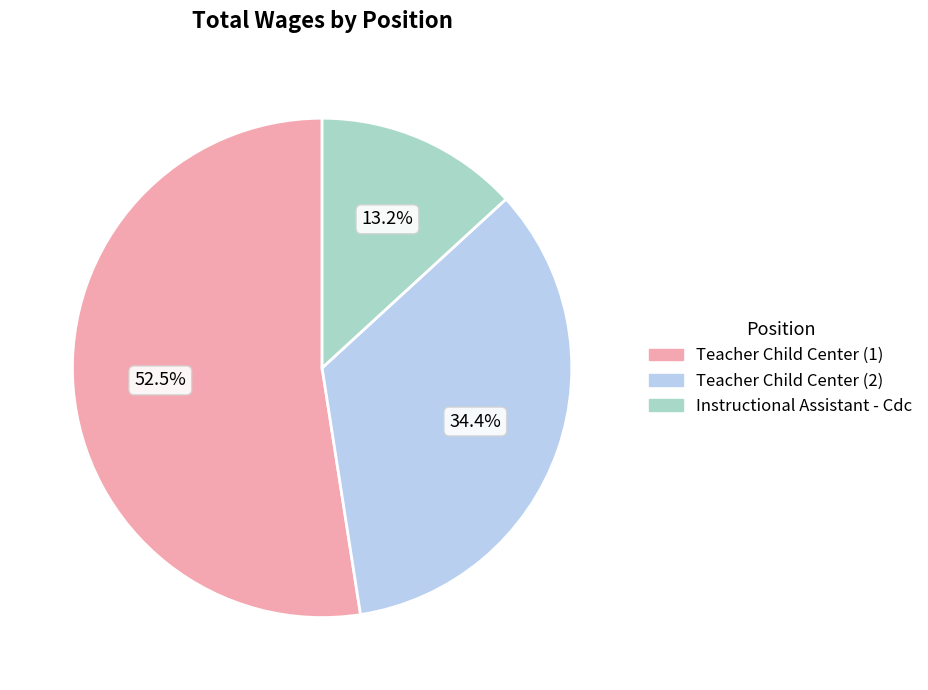

Do Teacher Child Center (1) and Instructional Assistant - Cdc together represent more than half of the pie?

Yes